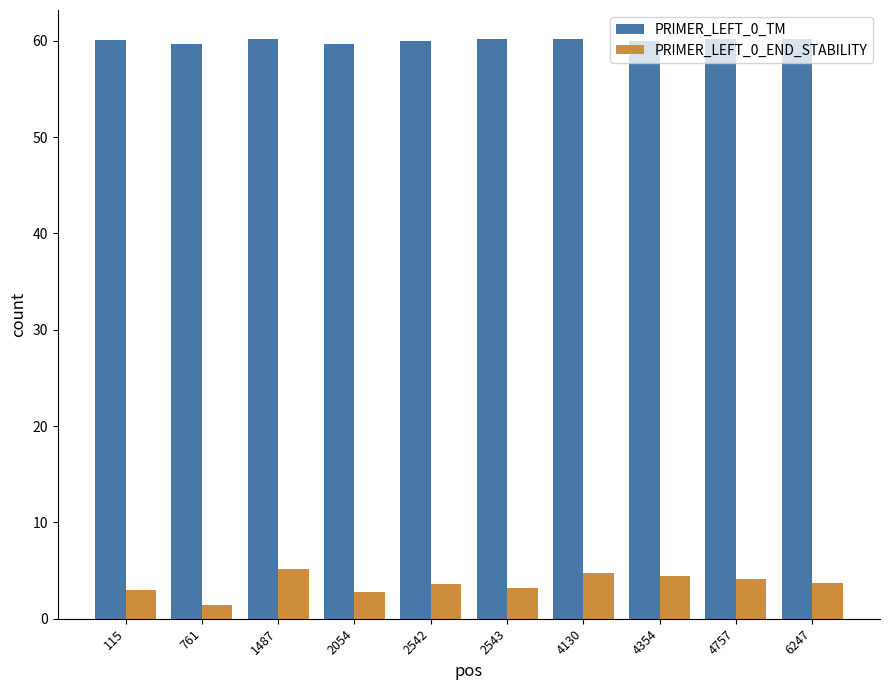

What is the value of the PRIMER_LEFT_0_TM bar at the 6th from the left?

60.2